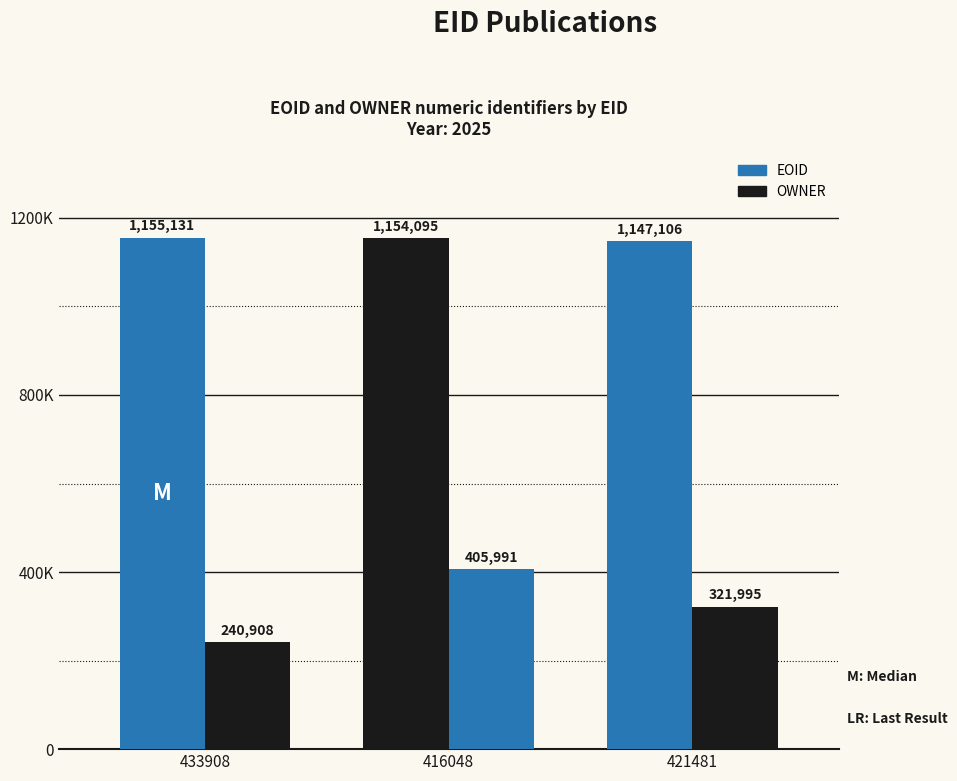

Are the bars horizontal?

No